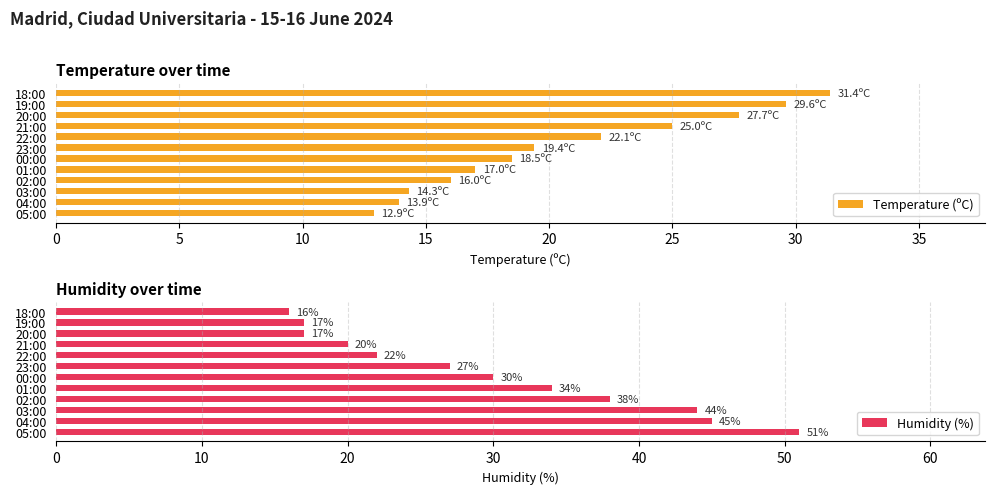

How many categories are shown in the chart?

12